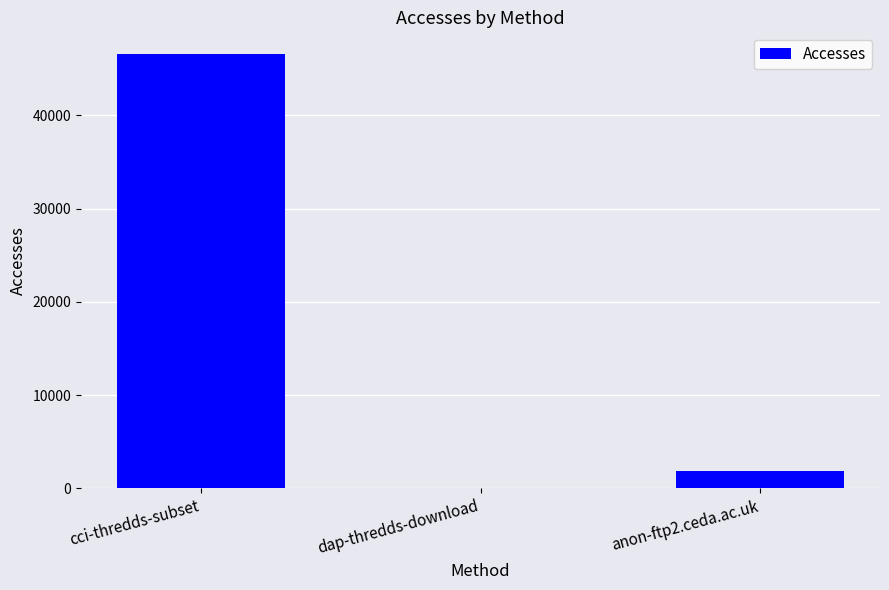

What is the maximum value shown in the chart?

46574